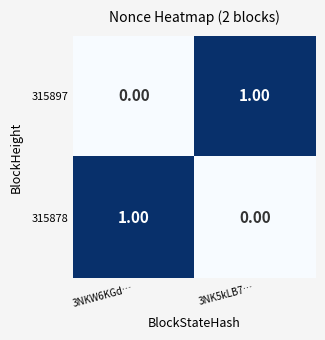

At 3NKW6KGd…, list the series in order from smallest to largest.

315897, 315878